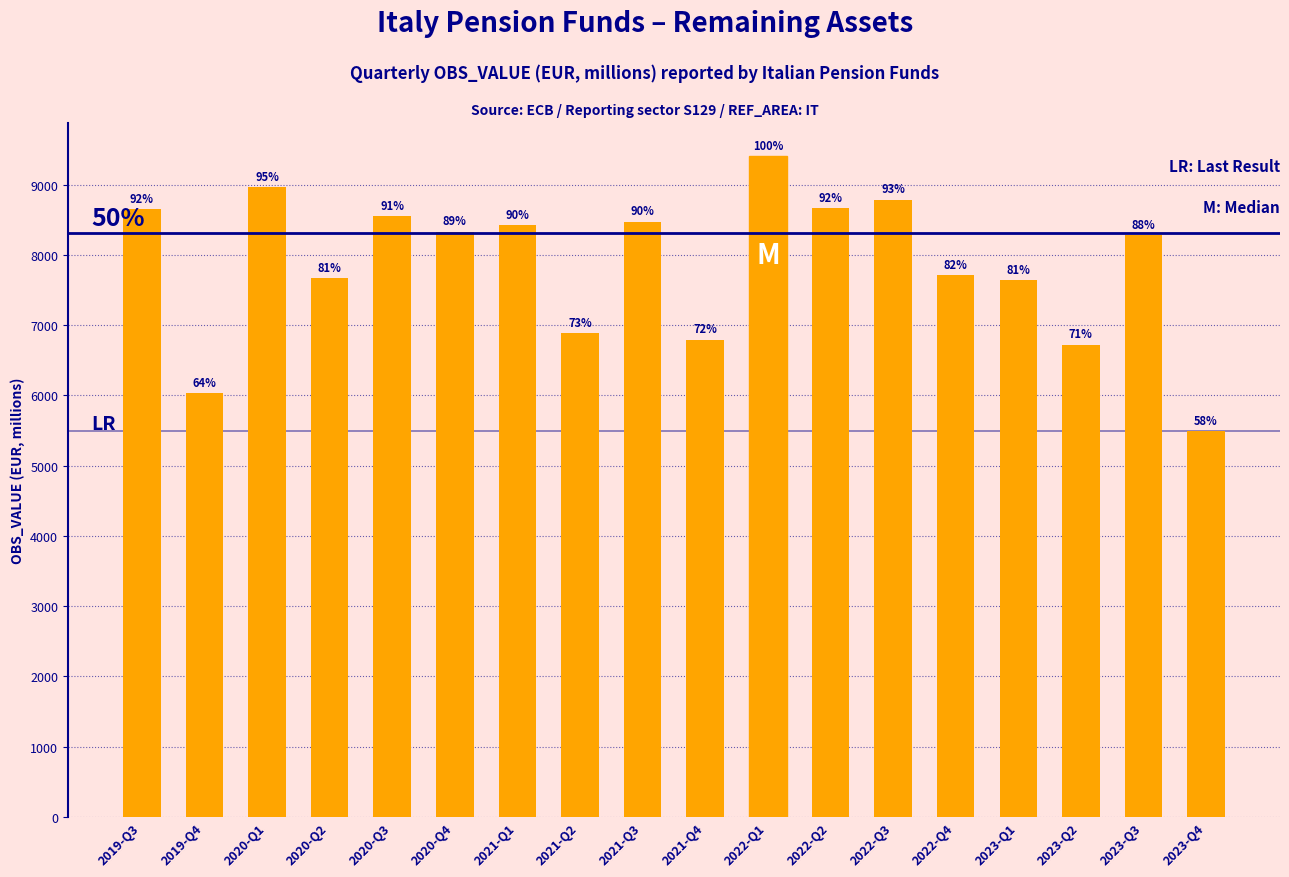

Read the value at 2023-Q1, to the nearest 10.

7640